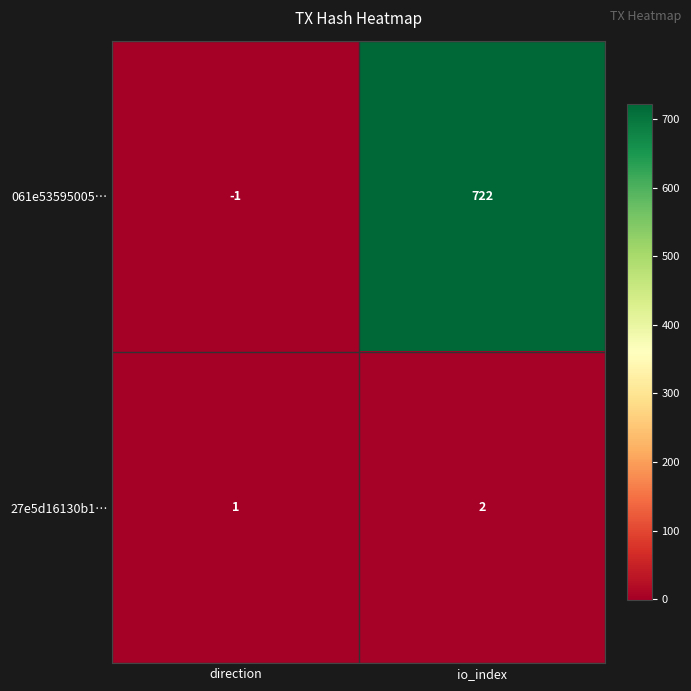

Is it true that 061e53595005… equals 722 at io_index?

True